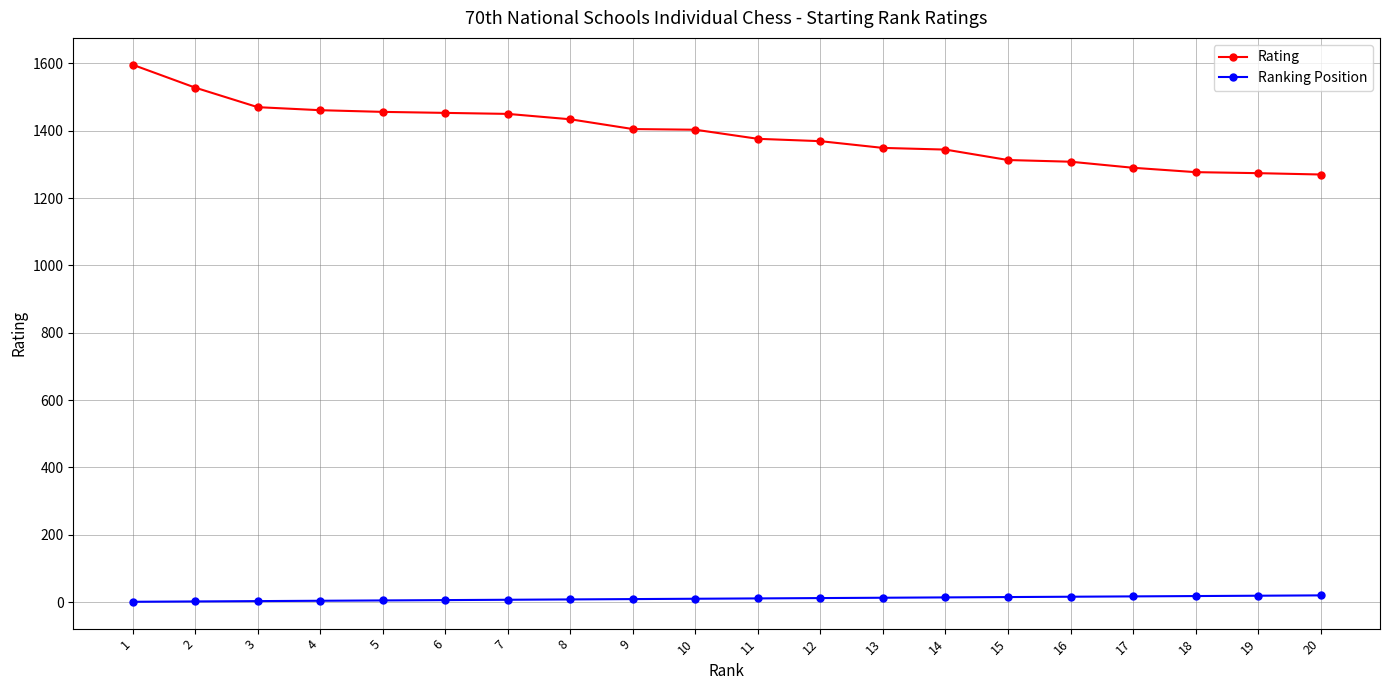

How many values in the Rating series are below 1403?

10